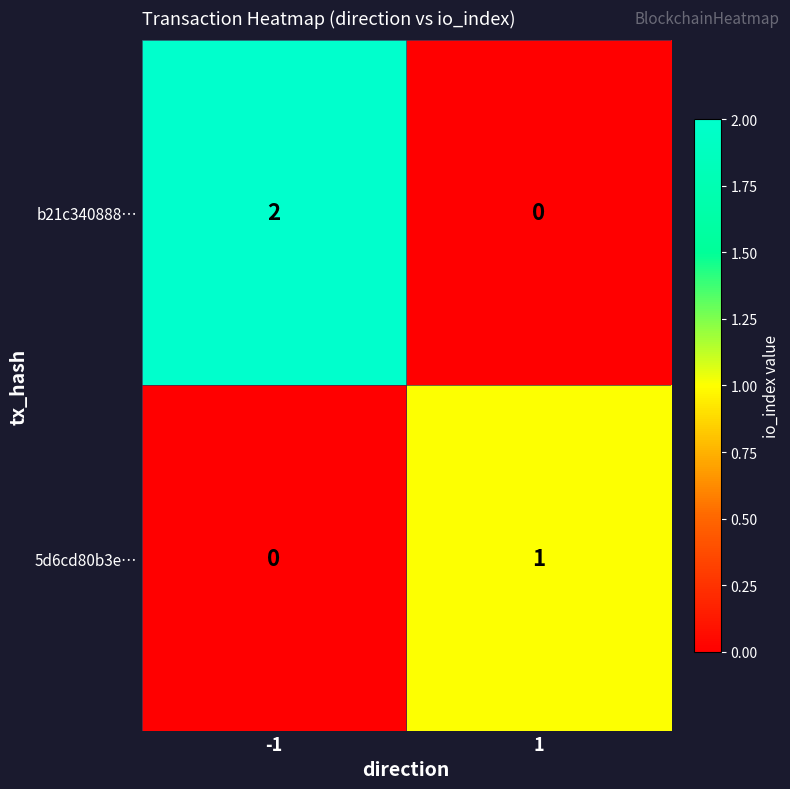

Rank the series at 1 from lowest to highest value.

b21c340888…, 5d6cd80b3e…